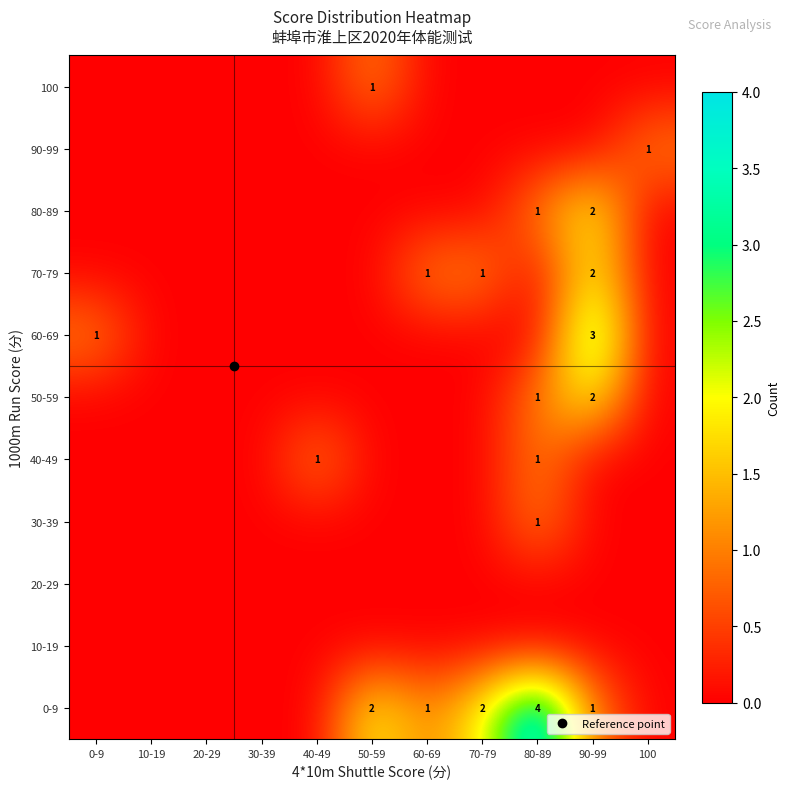

Between 50-59 and 60-69, which series saw the biggest shift?

0-9